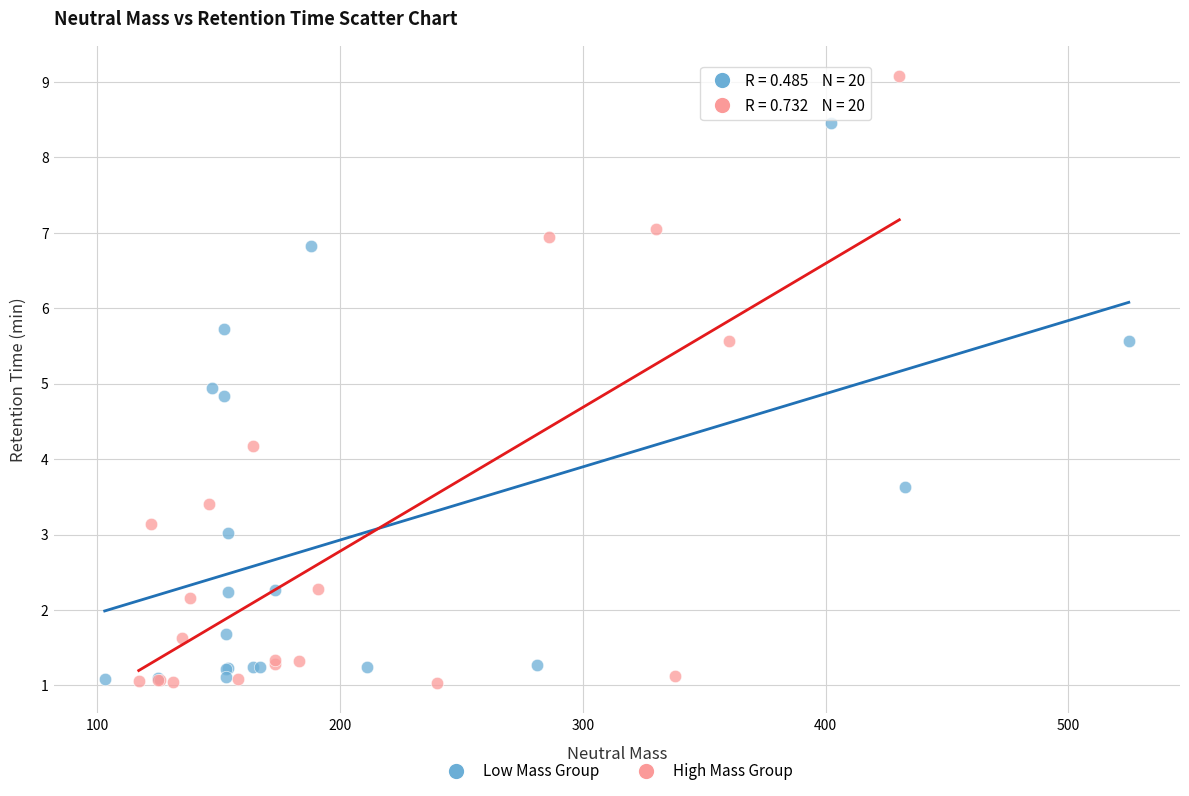

Which series contains the highest Y value?

High Mass Group